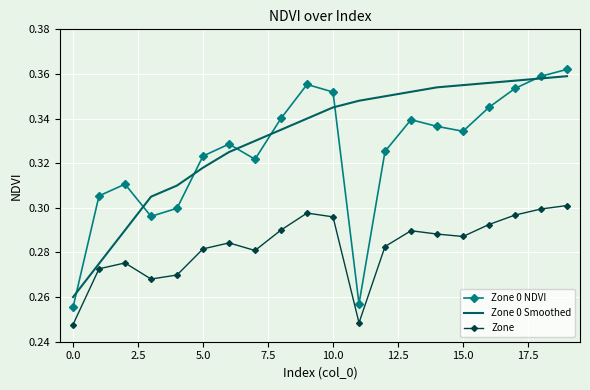

Which series has the largest range (max minus min)?

Zone 0 NDVI